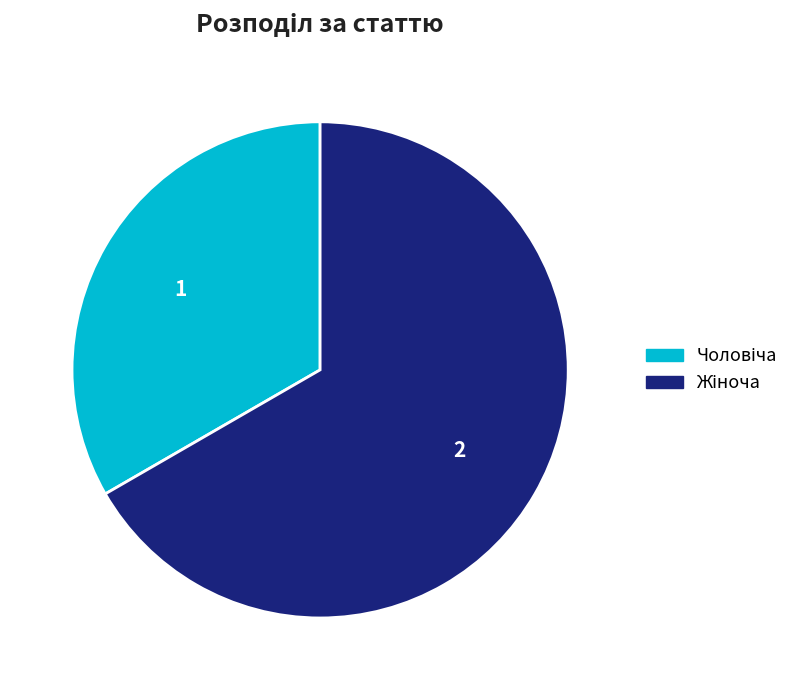

Count the number of slices in the pie.

2